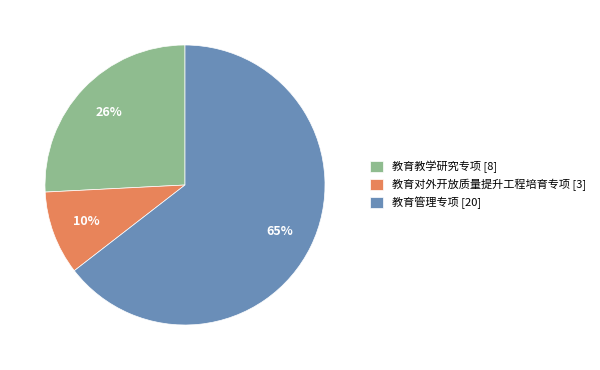

Is it true that 教育对外开放质量提升工程培育专项 is 20% of the pie?

False